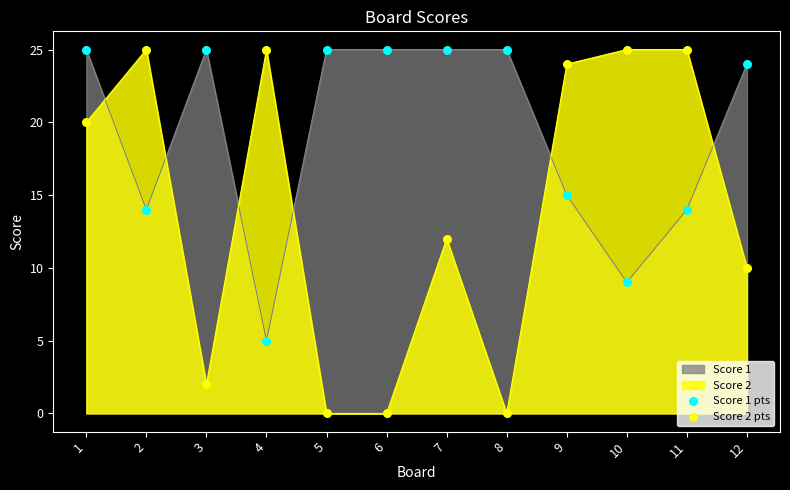

Which series contains the highest Y value?

Score 1 pts